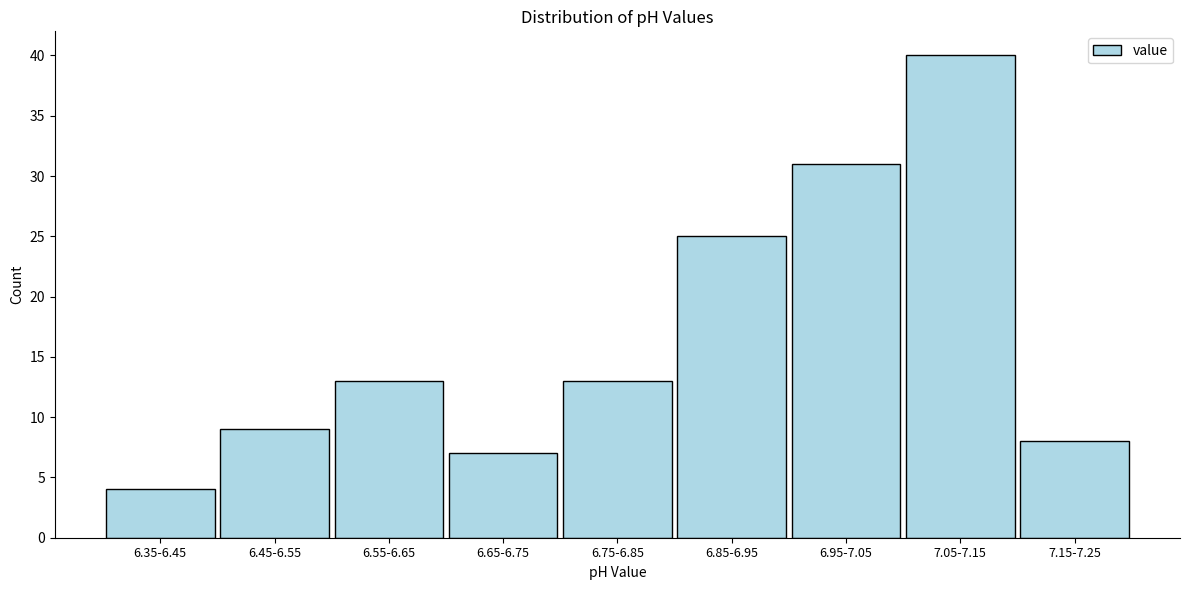

Reading left to right, transcribe all the data shown in this chart.

6.35-6.45=4	6.45-6.55=9	6.55-6.65=13	6.65-6.75=7	6.75-6.85=13	6.85-6.95=25	6.95-7.05=31	7.05-7.15=40	7.15-7.25=8